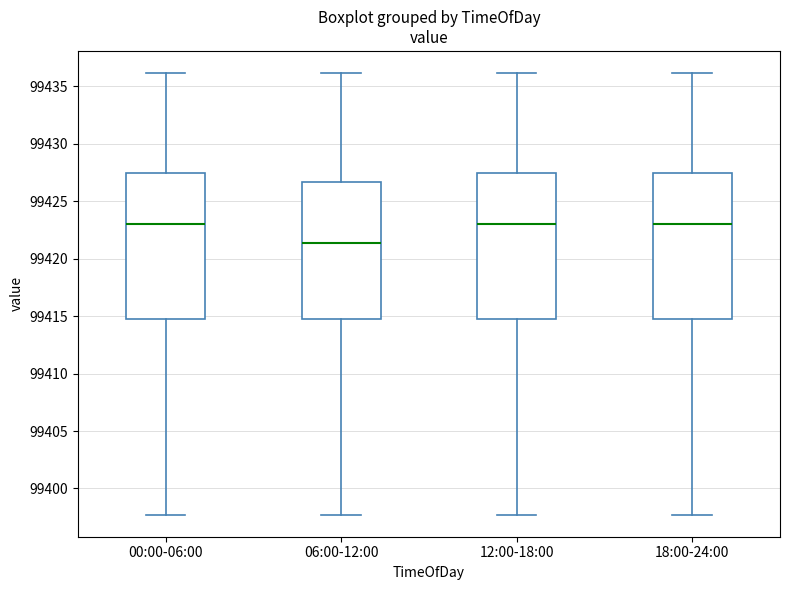

Reading left to right, transcribe this box plot: for each box, give where its median line is, the range the box spans, and where its two whiskers end, as read against the y-axis. The values are not printed on the chart, so give them approximately, as read against the axis.

00:00-06:00: median 99423.0, box 99414.5 to 99427.5, whiskers 99397.5 to 99436.0
06:00-12:00: median 99421.5, box 99414.5 to 99426.5, whiskers 99397.5 to 99436.0
12:00-18:00: median 99423.0, box 99414.5 to 99427.5, whiskers 99397.5 to 99436.0
18:00-24:00: median 99423.0, box 99414.5 to 99427.5, whiskers 99397.5 to 99436.0